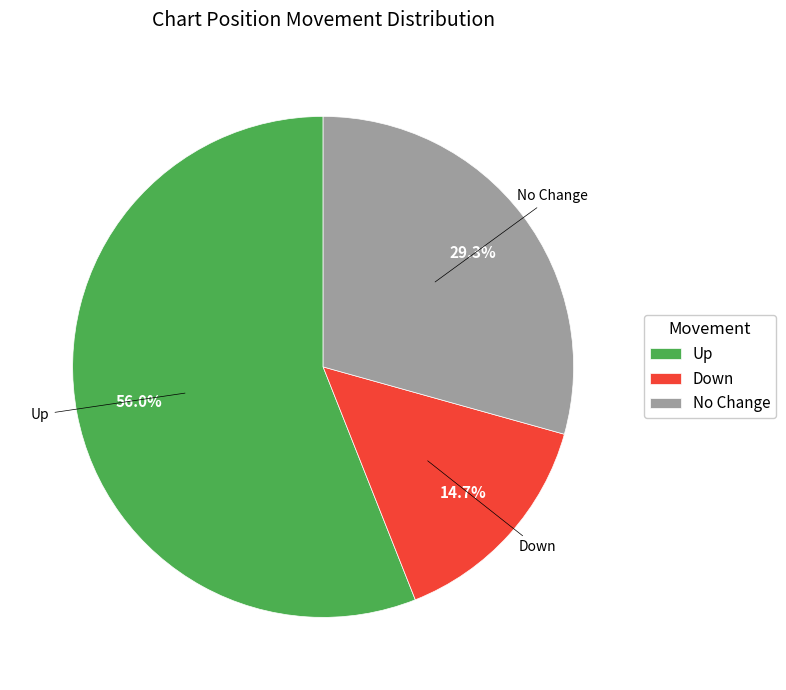

How many segments does this pie chart have?

3